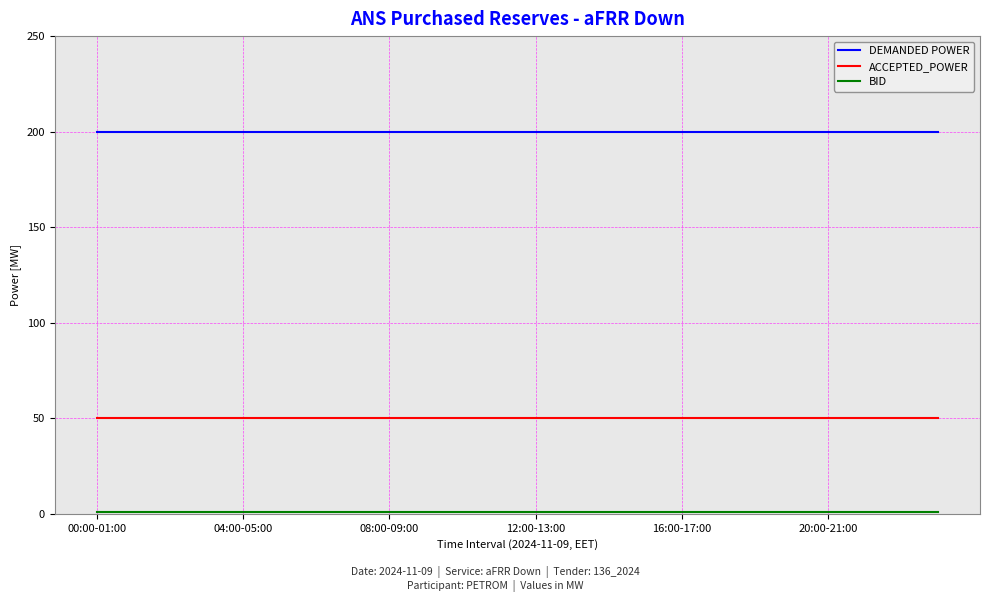

Count the number of categories in the chart.

24